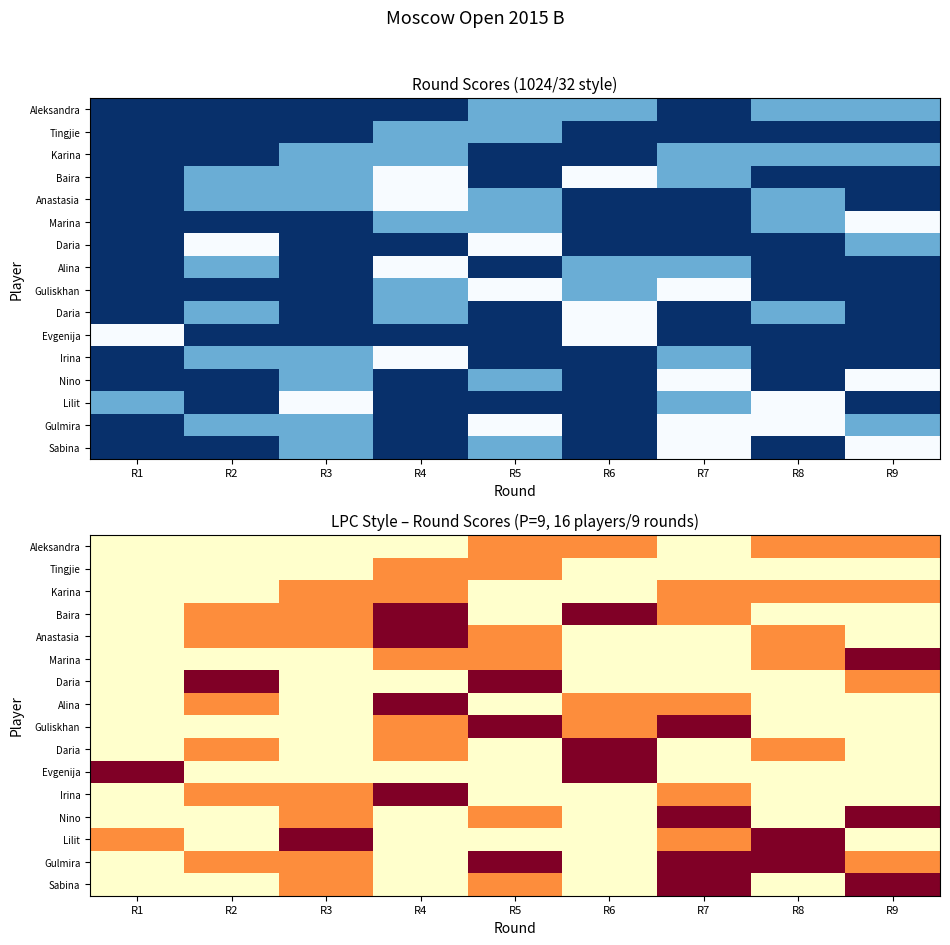

What is the total value across all series at R7?

9.5